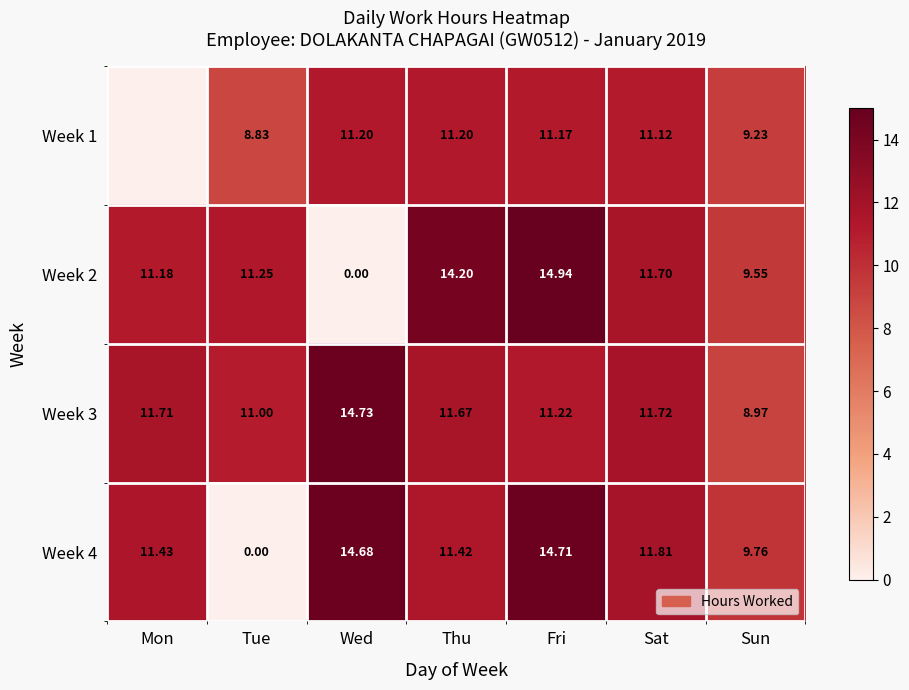

At which category does the chart reach its peak across all series?

Fri